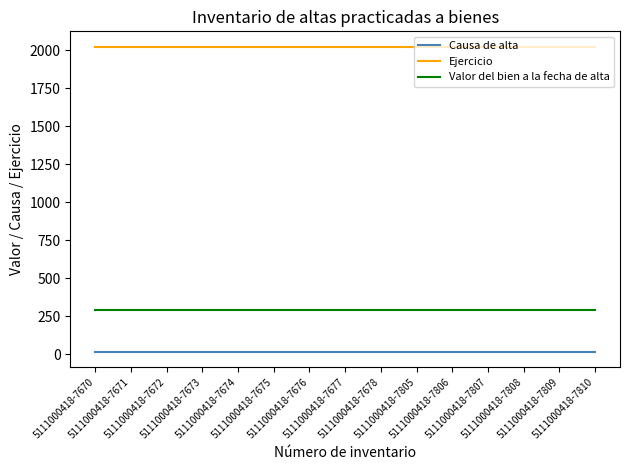

What is the maximum value shown in the chart?

2024.0